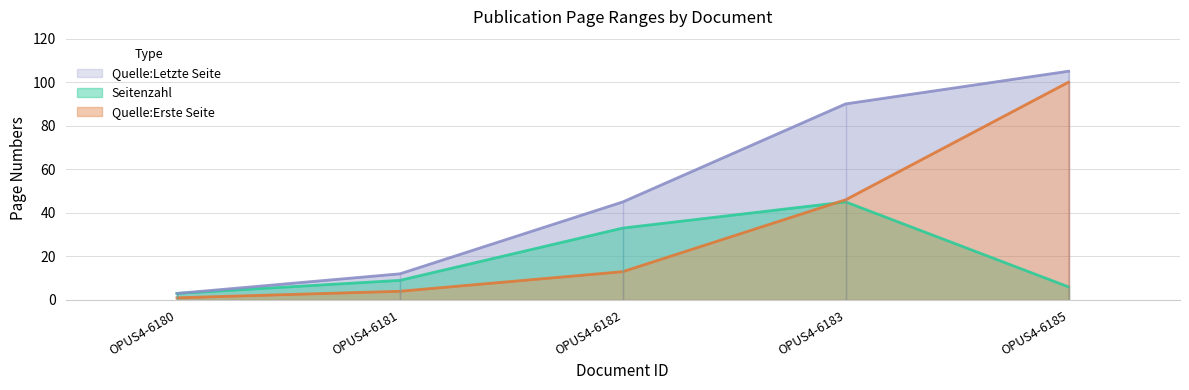

What is the spread (max minus min) of values at OPUS4-6180?

2